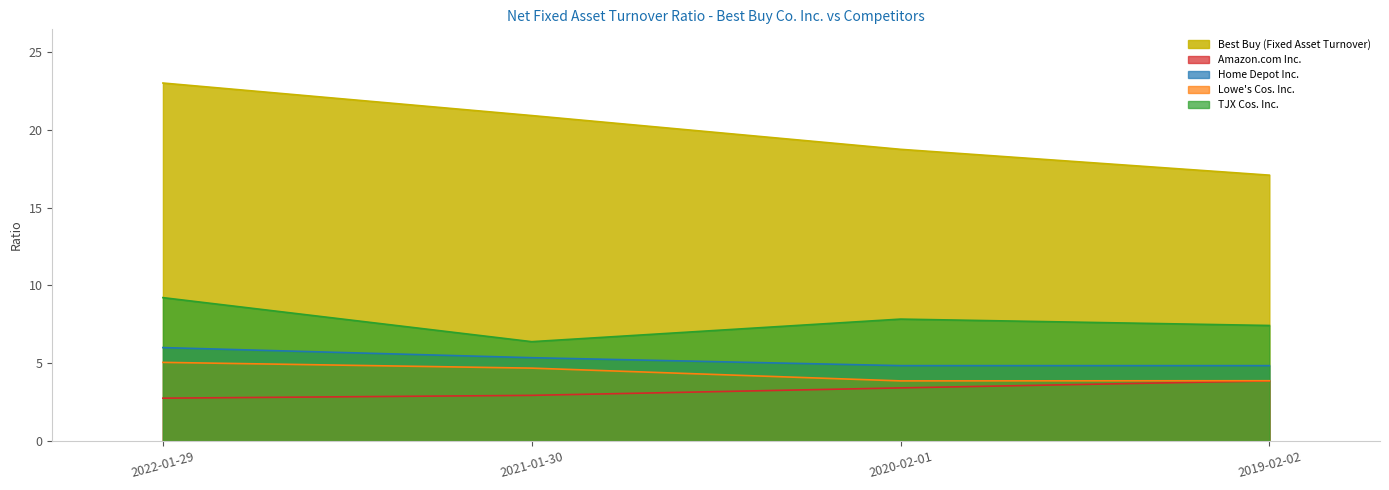

At how many categories does at least one series exceed 10?

4